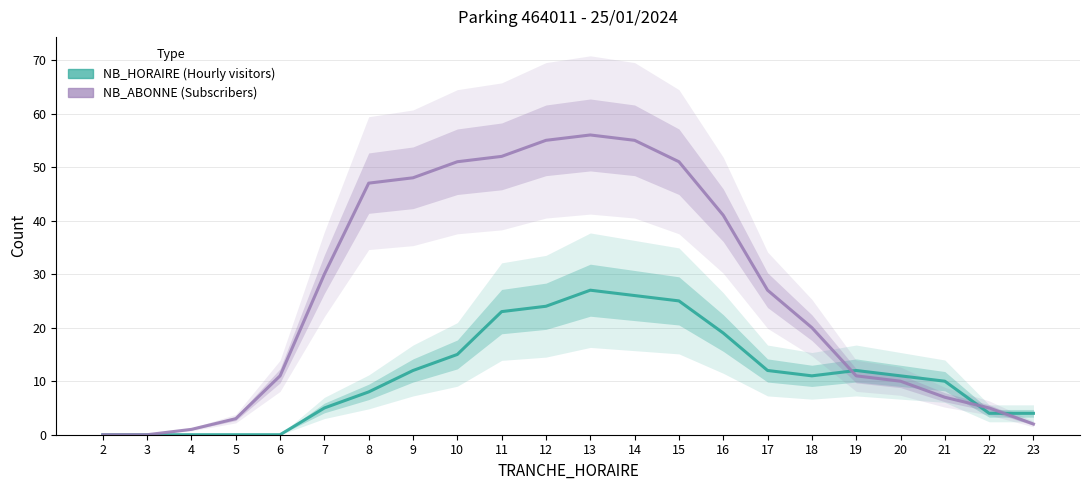

What value does the NB_HORAIRE series have at 8, to the nearest 5?

10